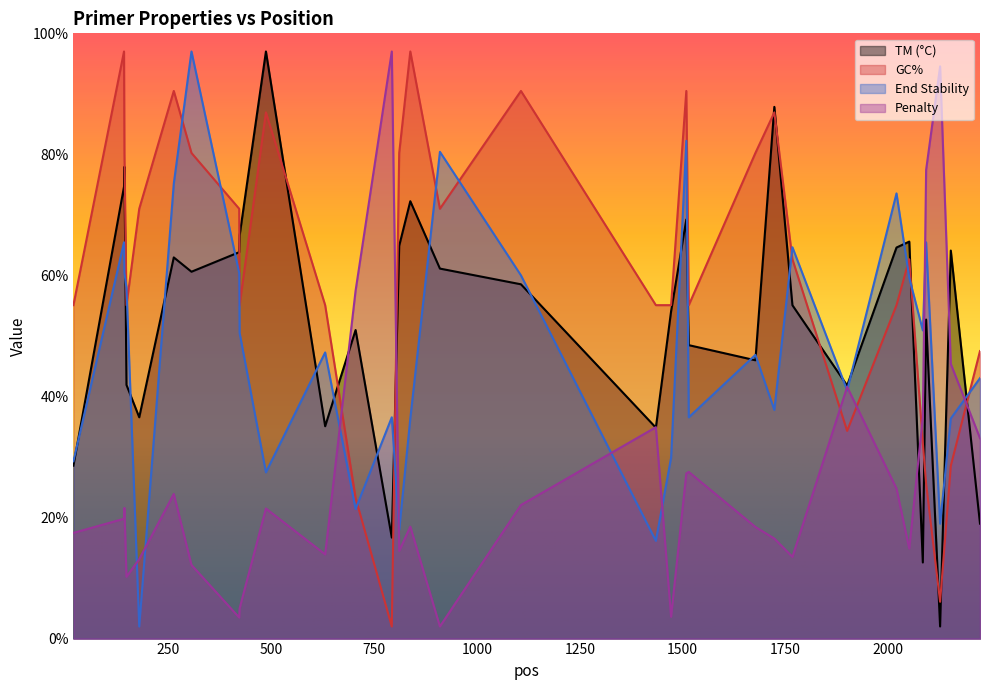

Where is pen nearest to the value 49?

2152